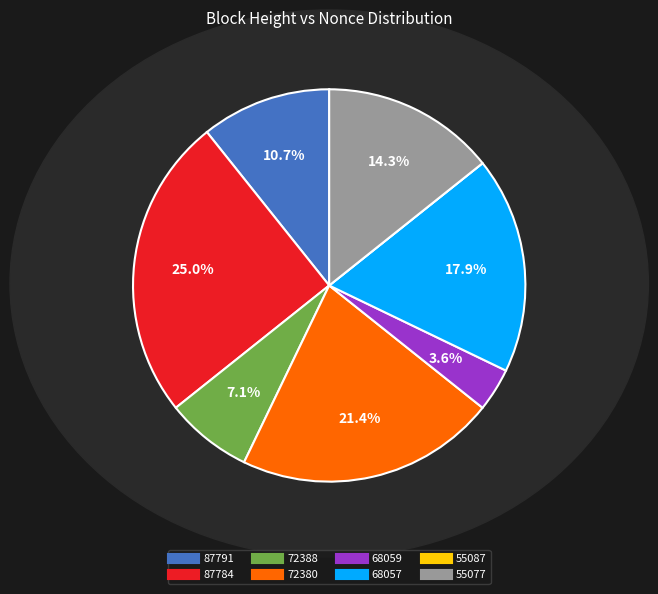

Is there any slice that represents more than half of the pie?

No